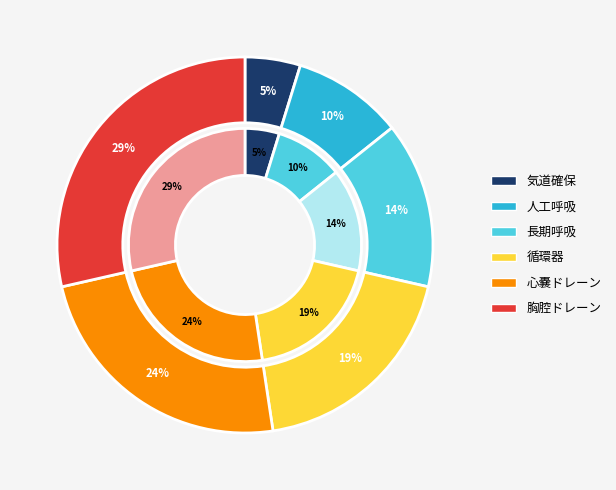

To the nearest percent, what percentage of the pie is 循環器?

19%